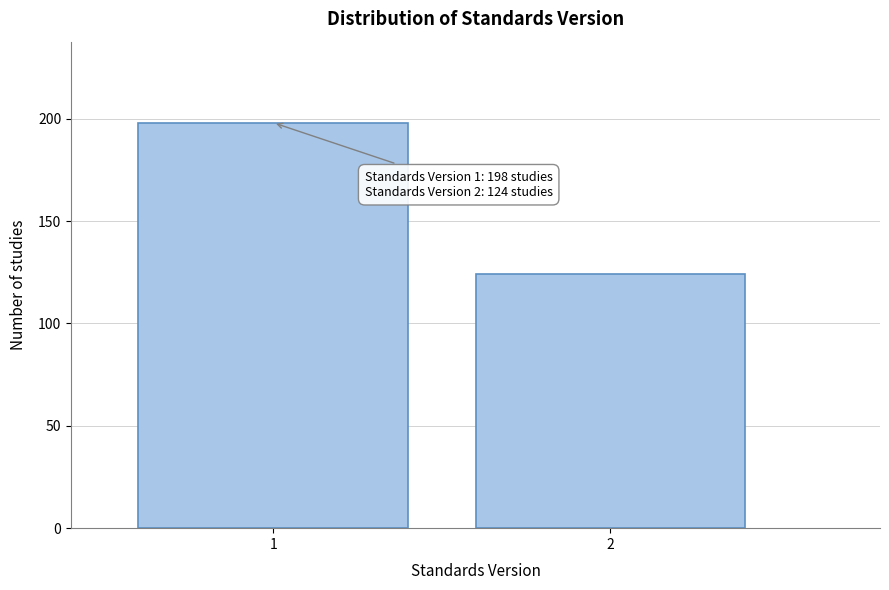

Reading left to right, list all the values displayed in this chart.

198	124